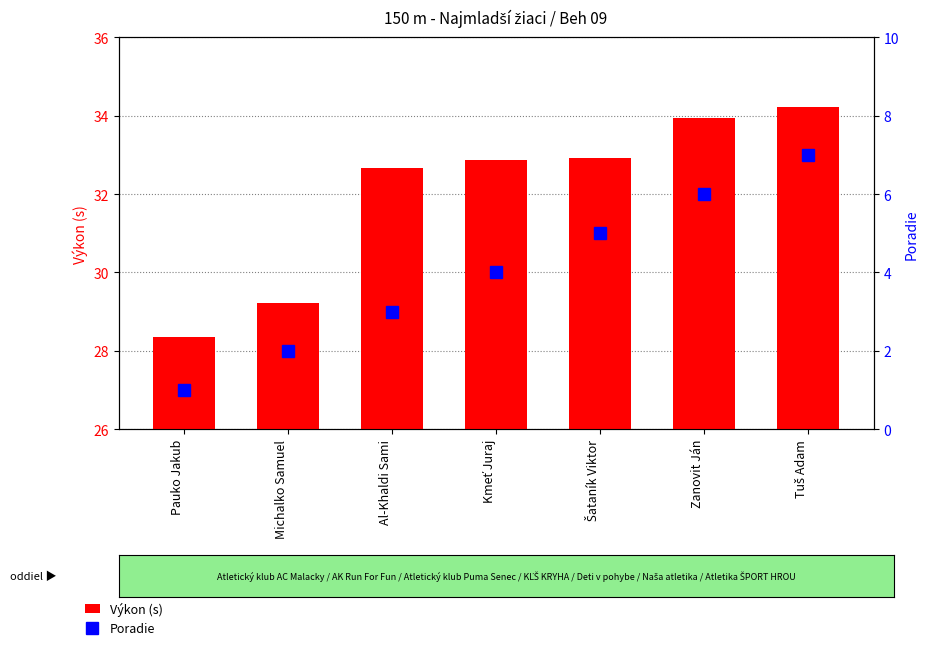

Which series has the widest spread of values?

Poradie